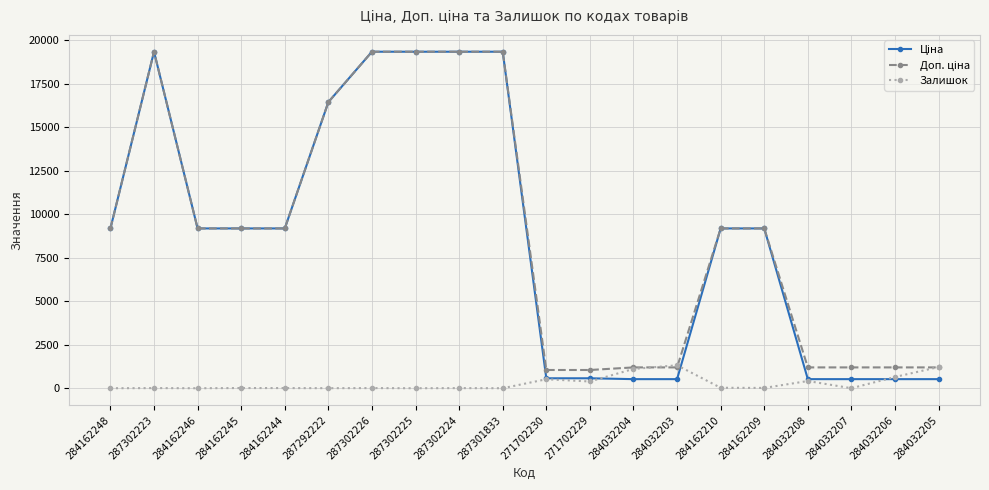

What is the greatest value displayed?

19343.1